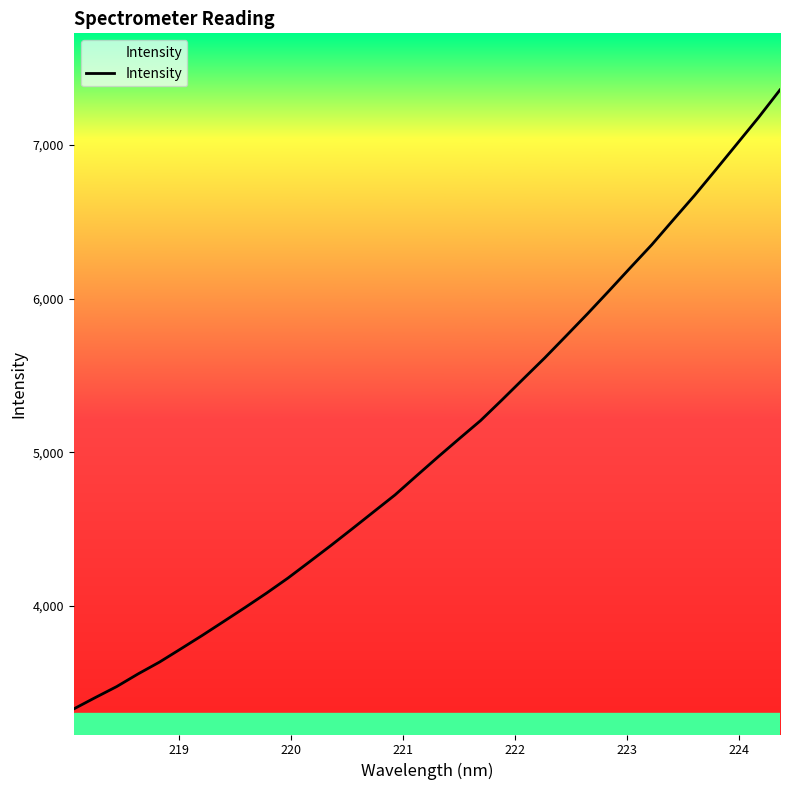

Does the chart display data point markers on the line(s)?

No